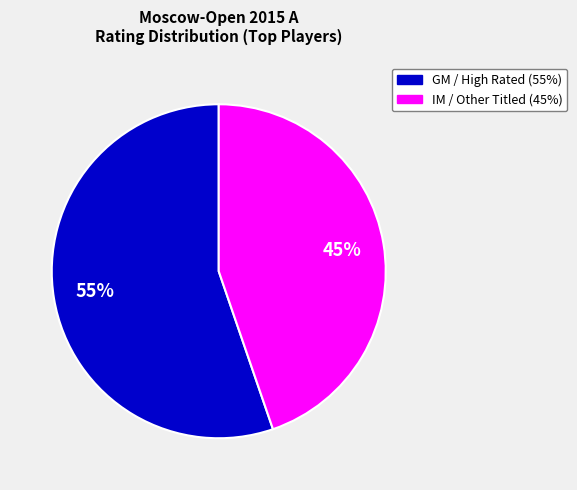

Is there any slice that represents more than half of the pie?

Yes